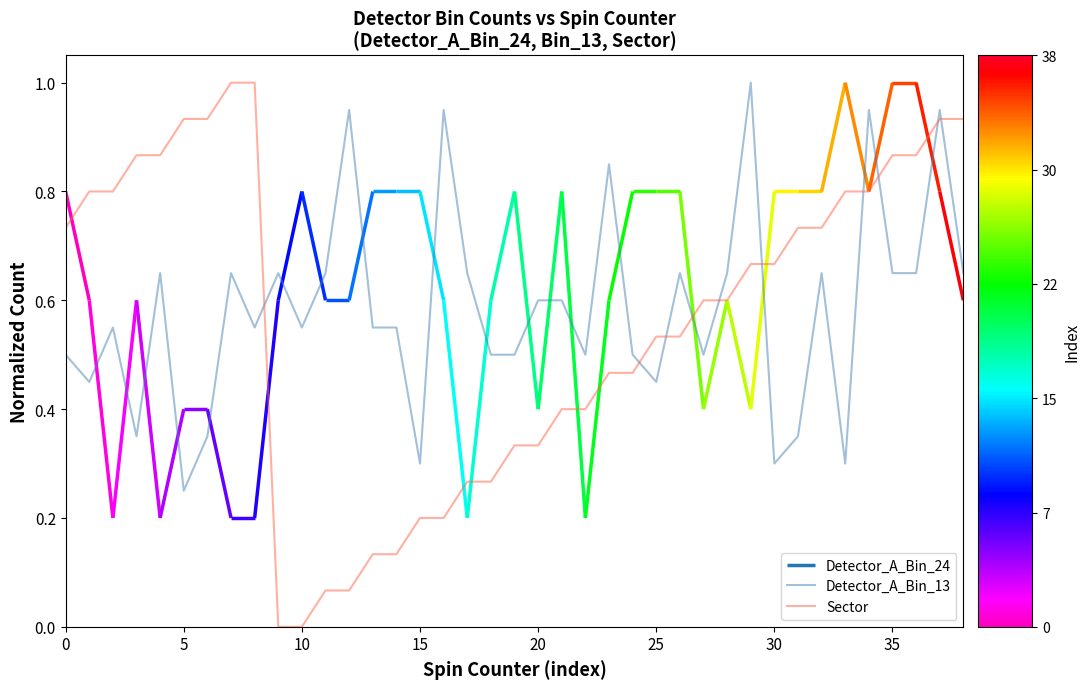

What is the label of the 20th point from the right?

19